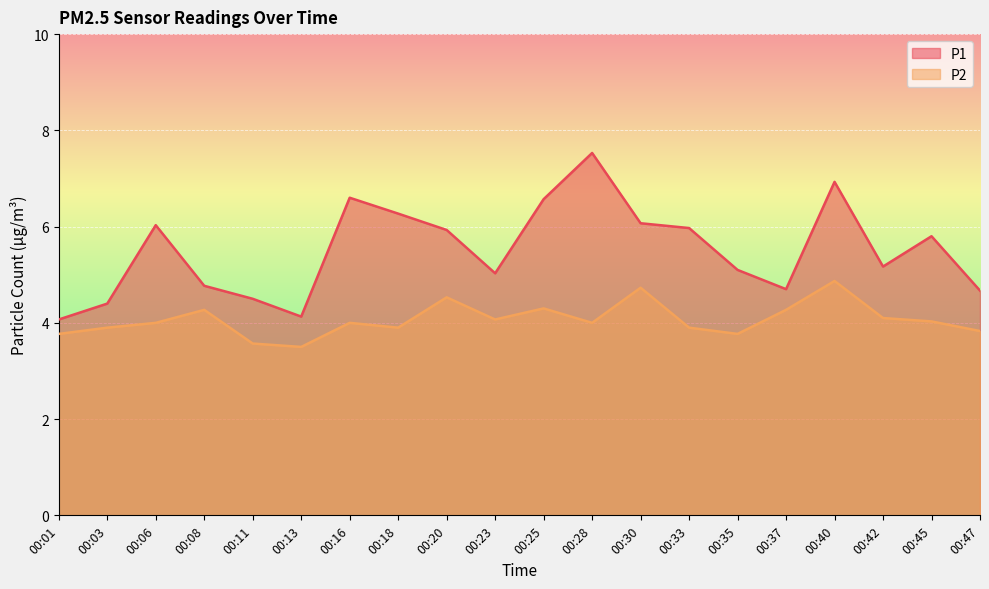

At which label does P2 reach its peak?

00:40